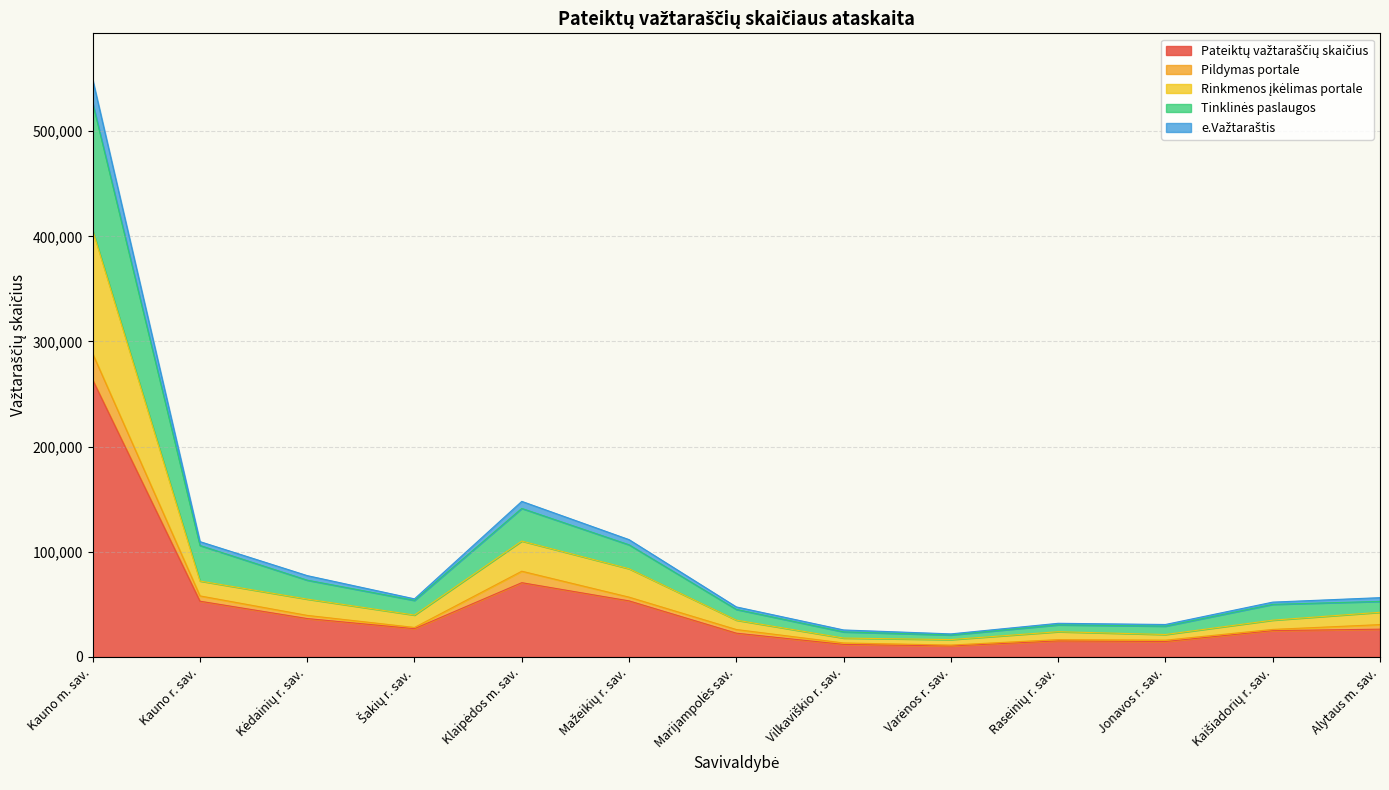

Where is the first local minimum for Tinklinės paslaugos?

Šakių r. sav.